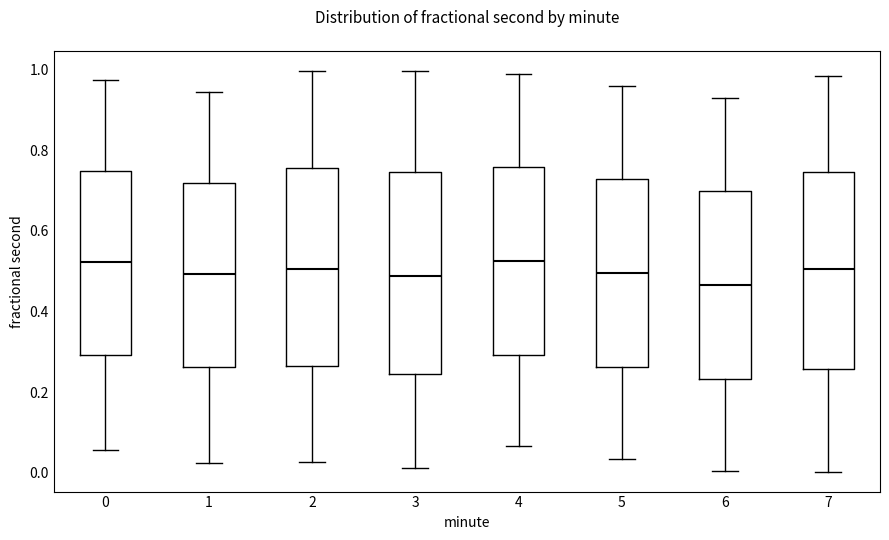

Reading left to right, read every box against the y-axis: the position of its median line, the range the box covers, and the ends of its whiskers. The values are not printed on the chart, so give them approximately, as read against the axis.

0: median 0.52, box 0.30 to 0.74, whiskers 0.06 to 0.98
1: median 0.50, box 0.26 to 0.72, whiskers 0.02 to 0.94
2: median 0.50, box 0.26 to 0.76, whiskers 0.02 to 1.00
3: median 0.48, box 0.24 to 0.74, whiskers 0.02 to 1.00
4: median 0.52, box 0.30 to 0.76, whiskers 0.06 to 0.98
5: median 0.50, box 0.26 to 0.72, whiskers 0.04 to 0.96
6: median 0.46, box 0.24 to 0.70, whiskers 0.00 to 0.92
7: median 0.50, box 0.26 to 0.74, whiskers 0.00 to 0.98